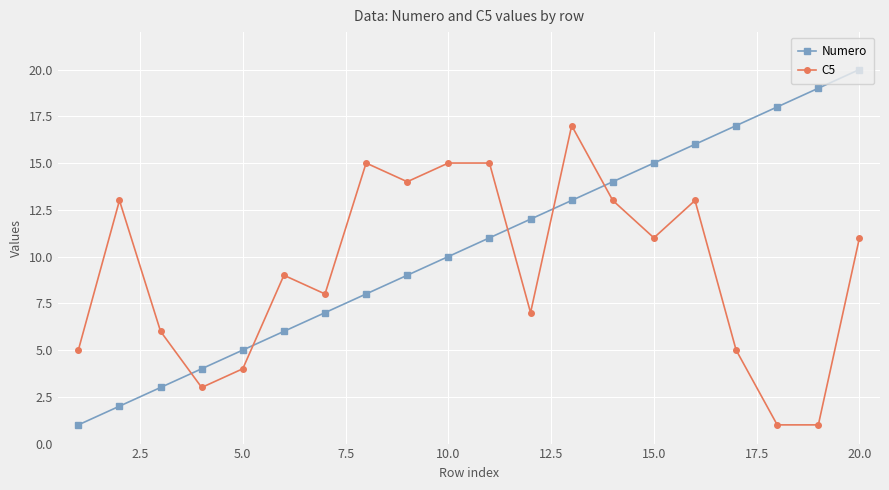

Which series has the largest total across all categories?

Numero